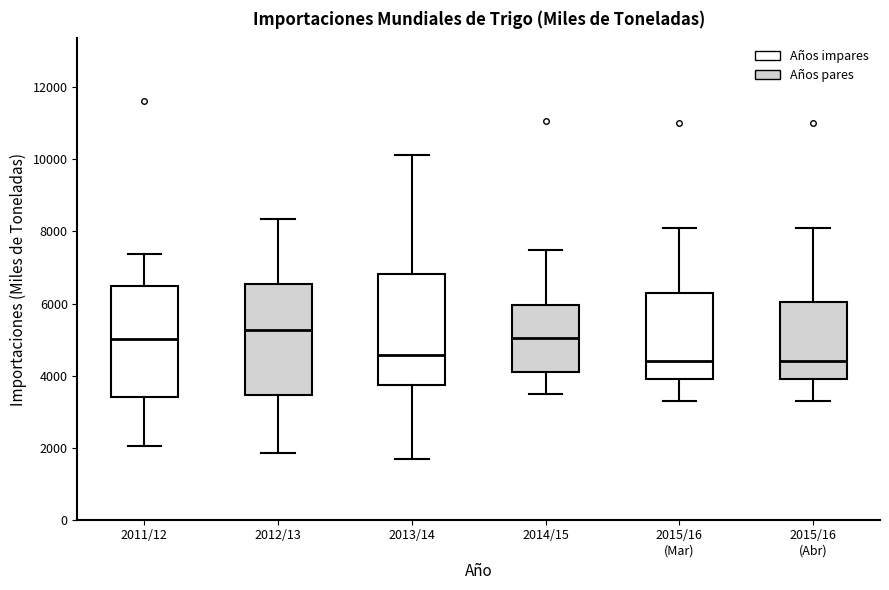

Reading left to right, read every box against the y-axis: the position of its median line, the range the box covers, and the ends of its whiskers. The values are not printed on the chart, so give them approximately, as read against the axis.

2011/12: median 5000, box 3400 to 6400, whiskers 2000 to 7400
2012/13: median 5200, box 3400 to 6600, whiskers 1800 to 8400
2013/14: median 4600, box 3800 to 6800, whiskers 1600 to 10200
2014/15: median 5000, box 4000 to 6000, whiskers 3400 to 7400
2015/16 (Mar): median 4400, box 4000 to 6400, whiskers 3400 to 8200
2015/16 (Abr): median 4400, box 4000 to 6000, whiskers 3400 to 8200